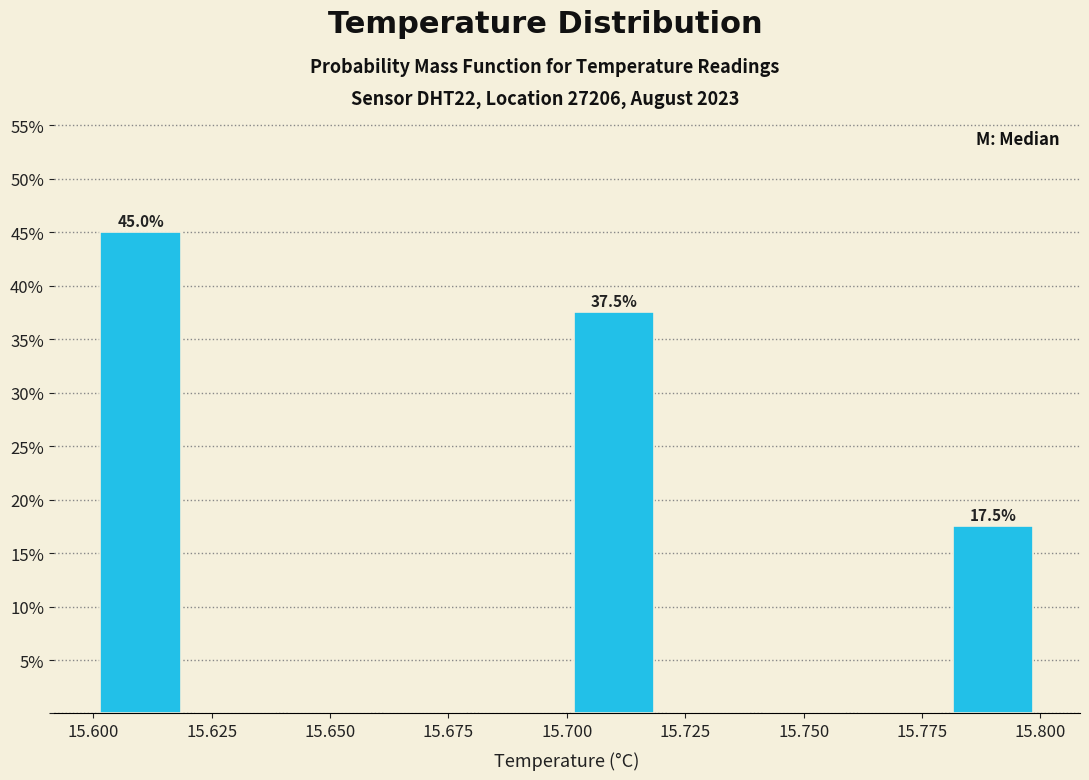

Over which range of the x-axis is the bar tallest?

15.60 to 15.62